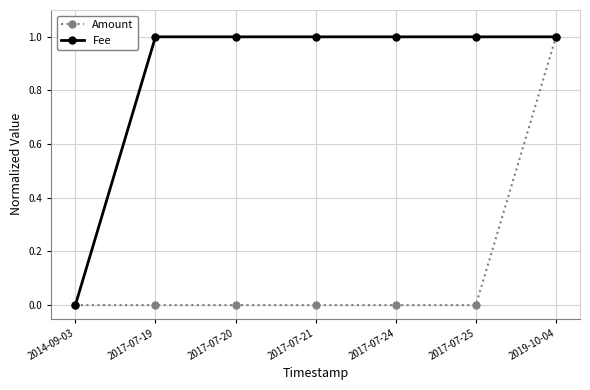

At which category is the sum across all series the highest?

2019-10-04